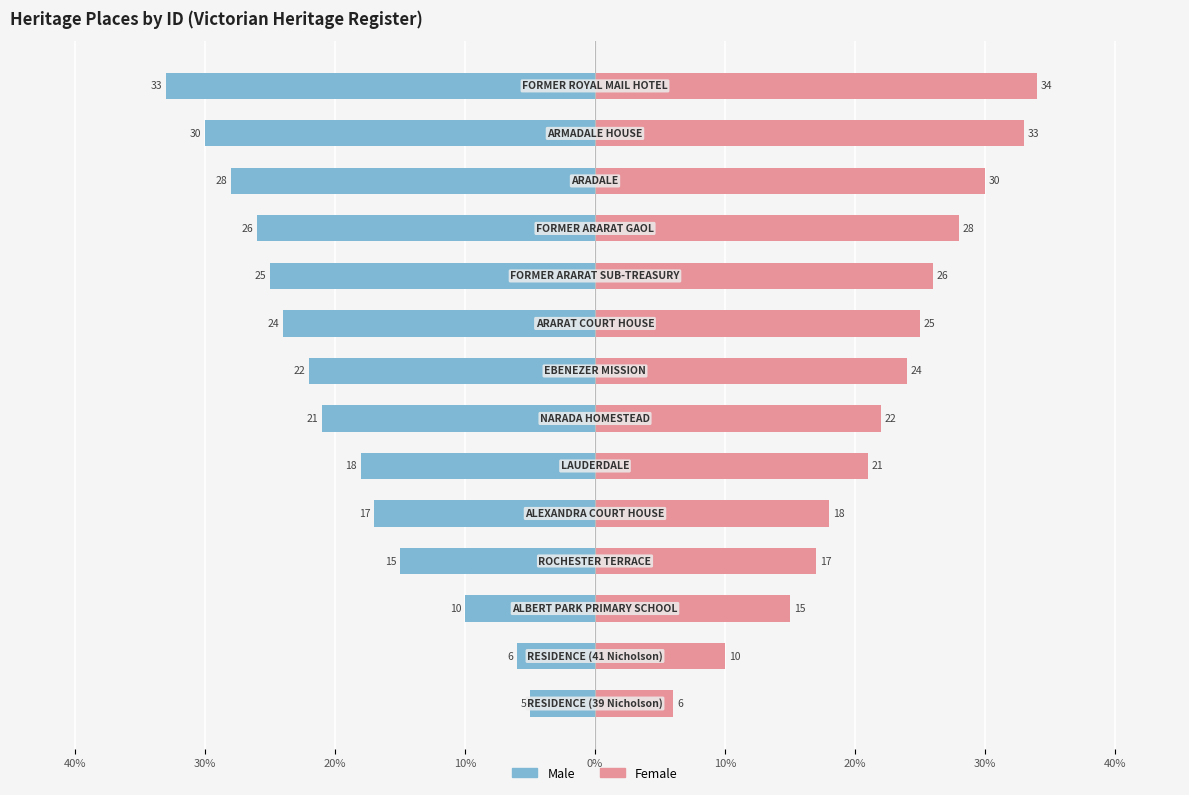

Reading left to right, transcribe all the data shown in this chart.

Male: -5	-6	-10	-15	-17	-18	-21	-22	-24	-25	-26	-28	-30	-33
Female: 6	10	15	17	18	21	22	24	25	26	28	30	33	34